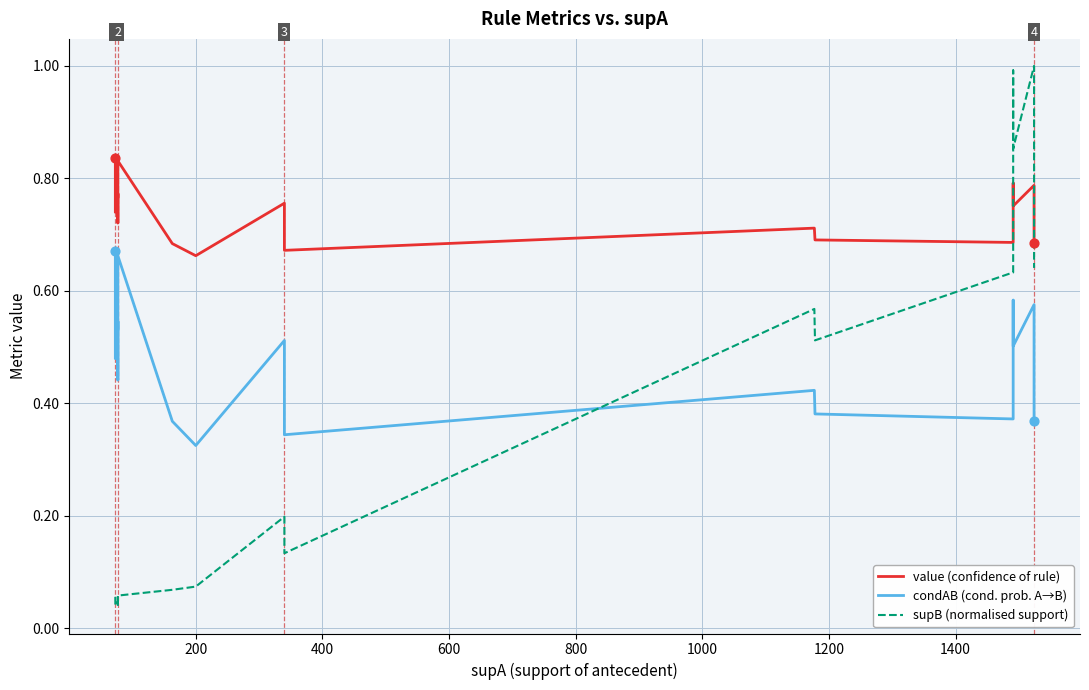

Which series reaches the maximum Y coordinate?

supB (normalised support)